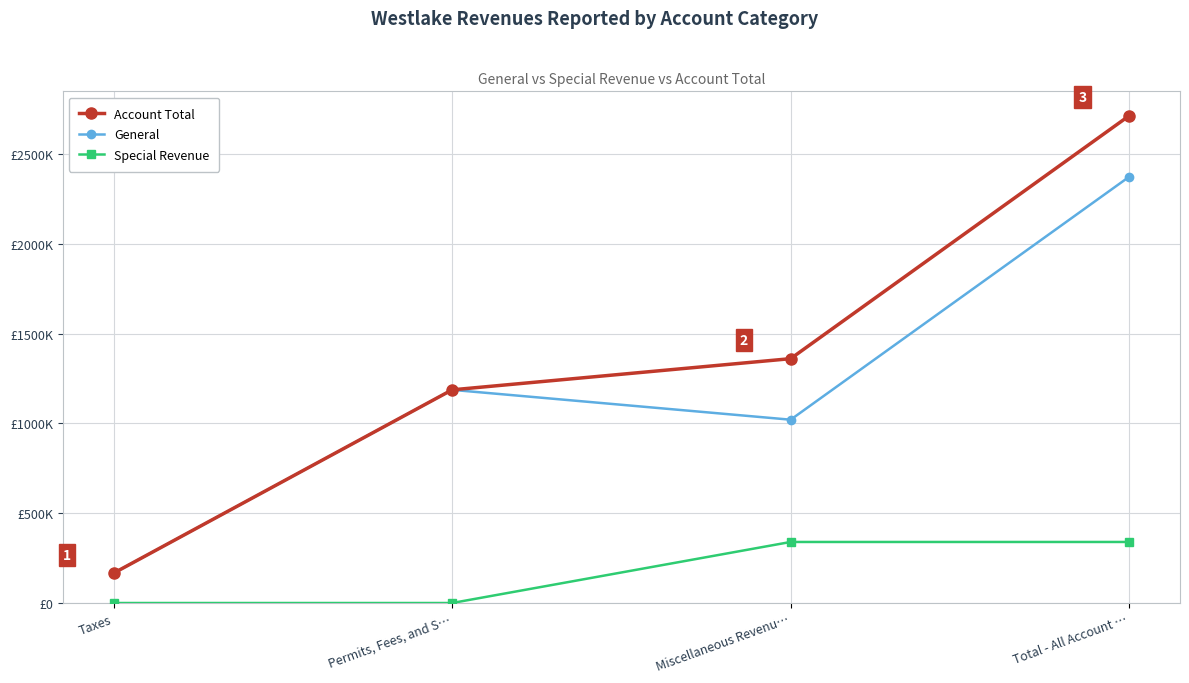

Reading left to right, list all the values displayed in this chart.

Account Total: Taxes=165900	Permits, Fees, and S…=1186801	Miscellaneous Revenu…=1360387	Total - All Account …=2713088
General: Taxes=165900	Permits, Fees, and S…=1186801	Miscellaneous Revenu…=1020539	Total - All Account …=2373240
Special Revenue: Taxes=0	Permits, Fees, and S…=0	Miscellaneous Revenu…=339848	Total - All Account …=339848